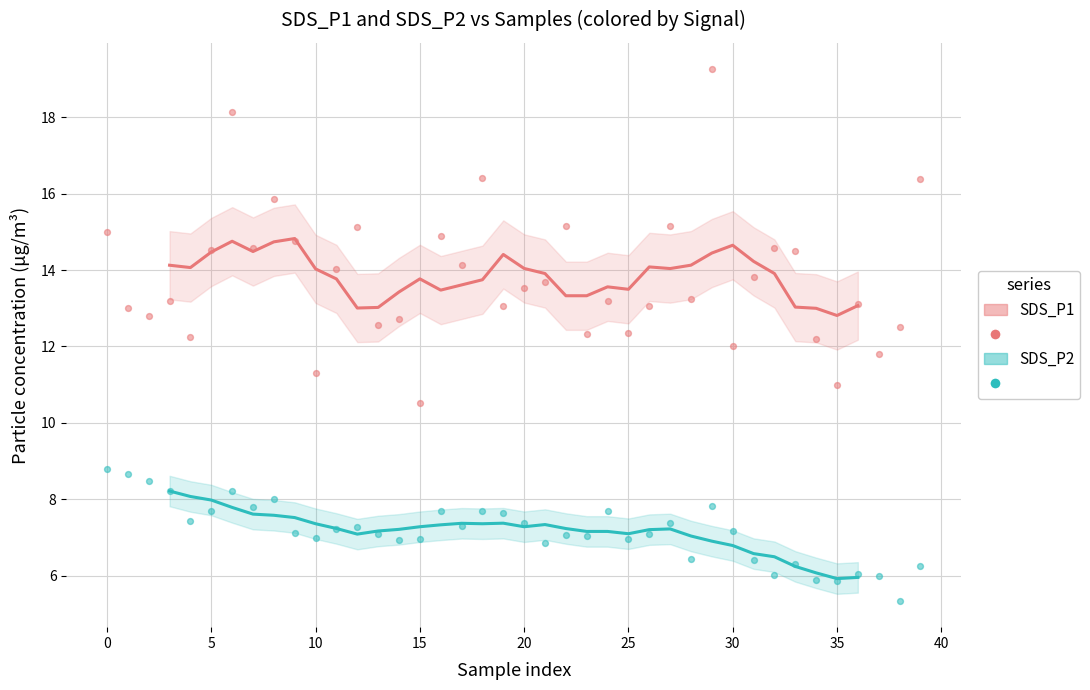

Which series has the widest spread of Y values?

SDS_P1